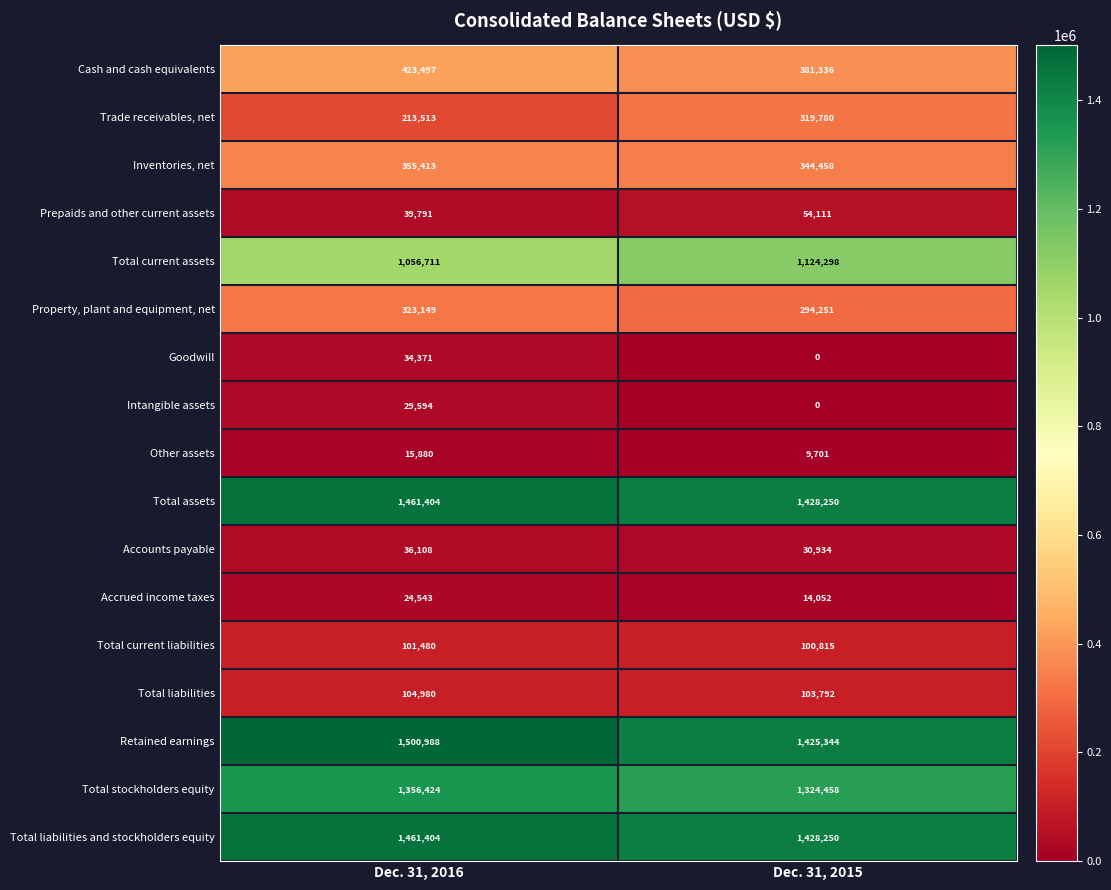

True or false: Intangible assets has a value of 0 at Dec. 31, 2015.

True